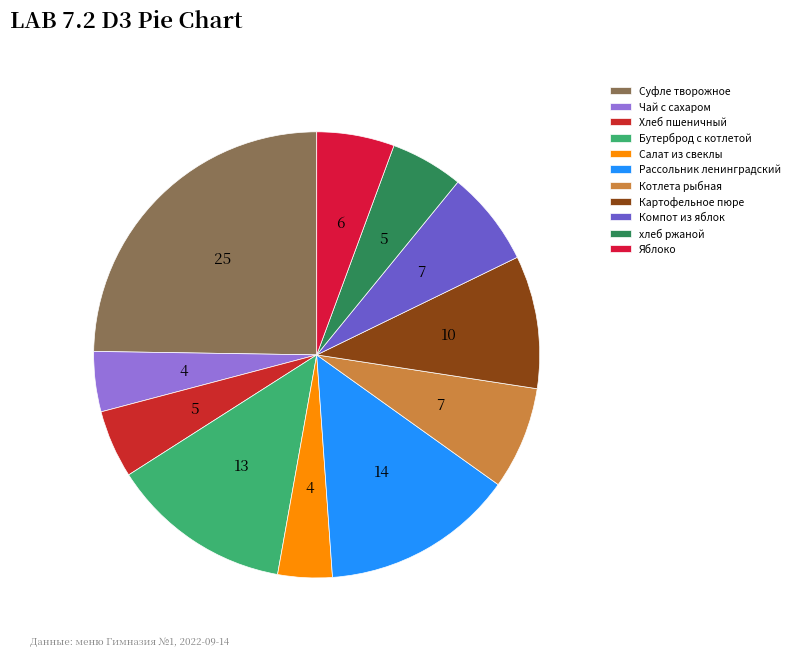

What is the smallest slice in the pie chart?

Салат из свеклы